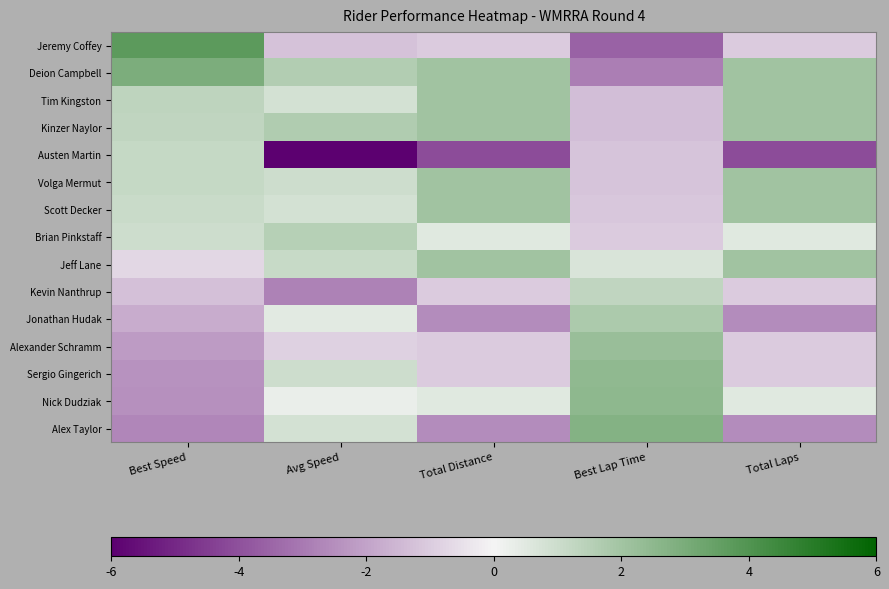

Count the number of categories in the chart.

5